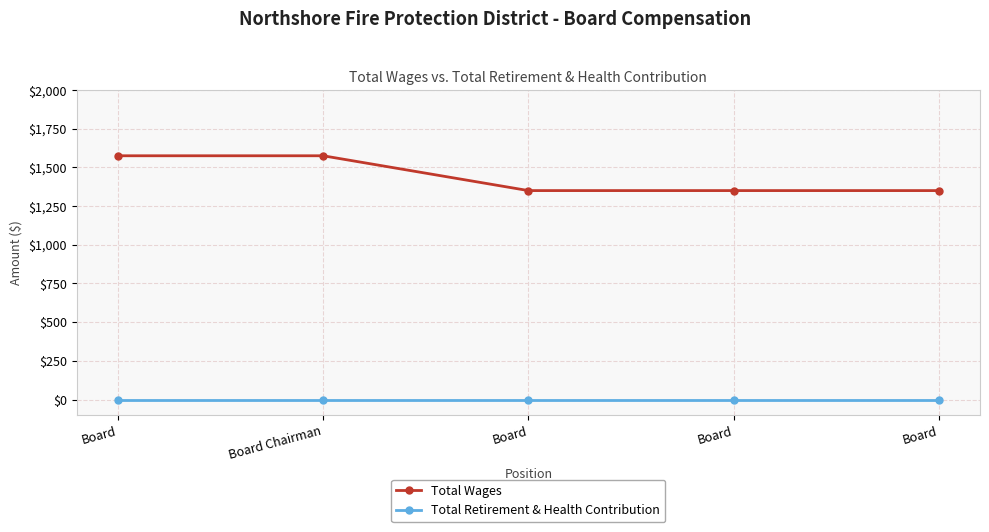

What is the spread (max minus min) of values at Board?

1575